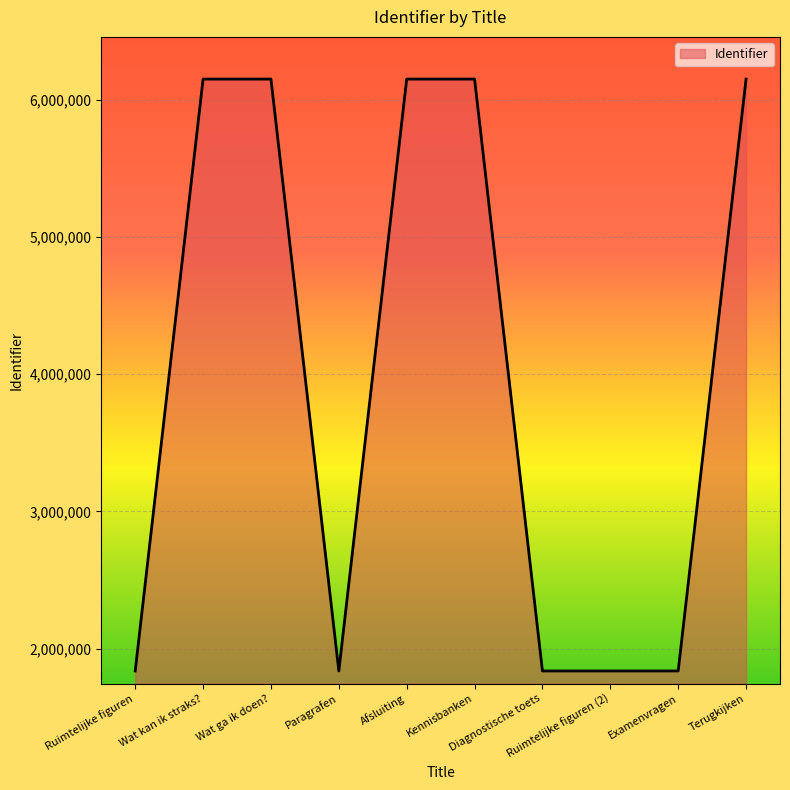

Approximately how many times larger is the value at Terugkijken compared to Afsluiting?

1.0